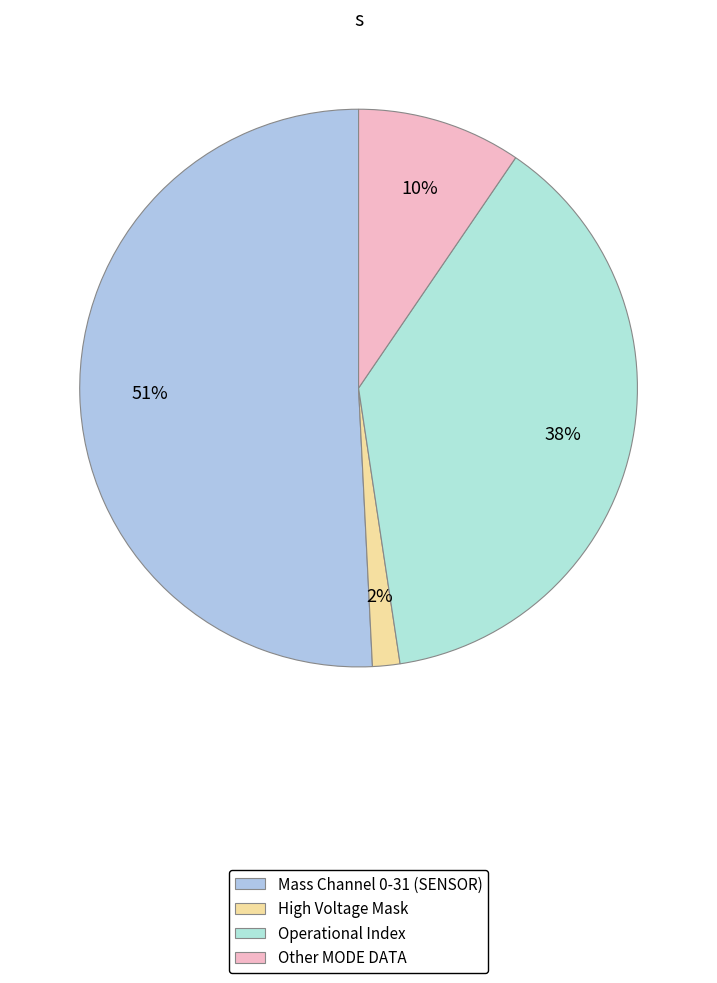

How many slices are in this pie chart?

4